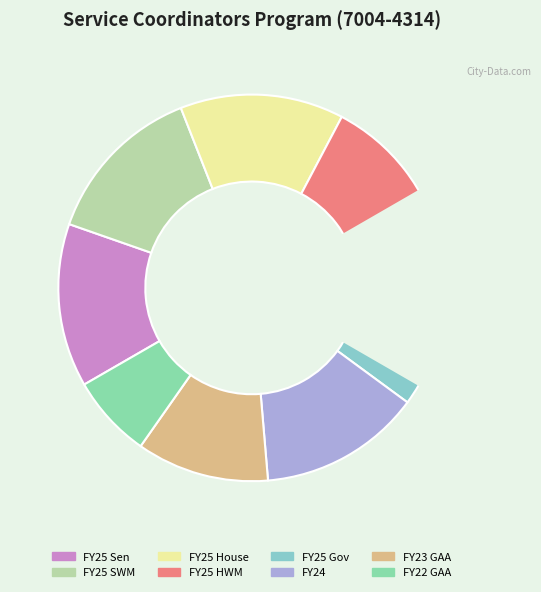

What is the ratio of the value at FY24 to the value at FY25 Sen?

1.0